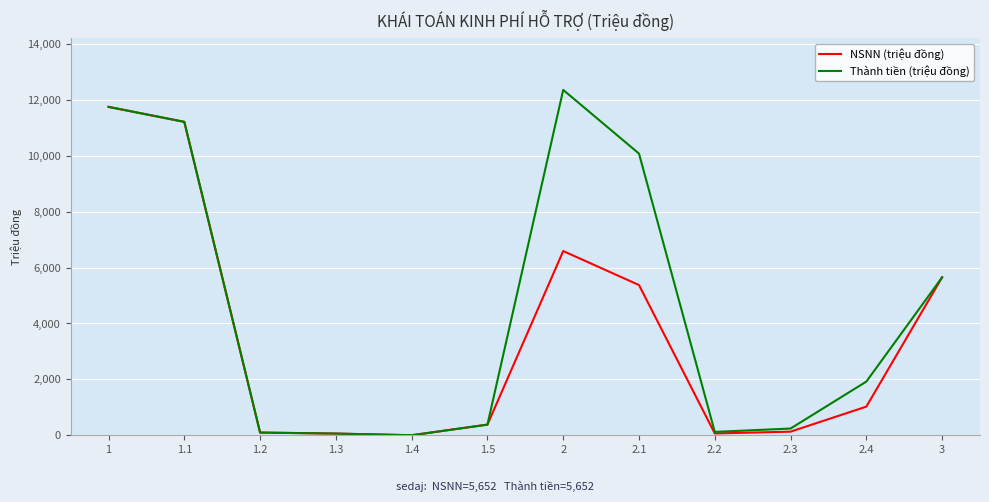

True or false: NSNN (triệu đồng) has a value of 60 at 1.3.

True